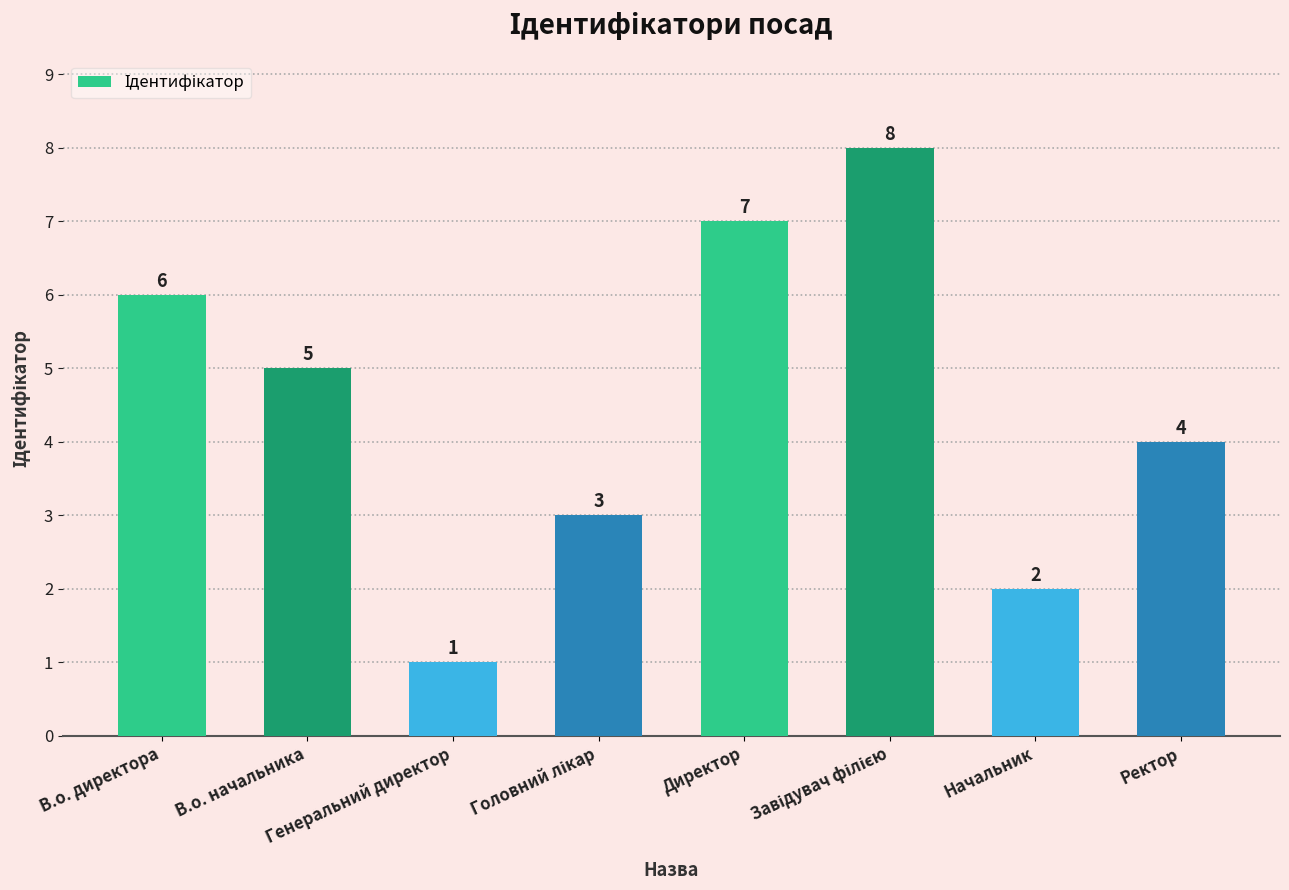

What is the greatest value displayed?

8